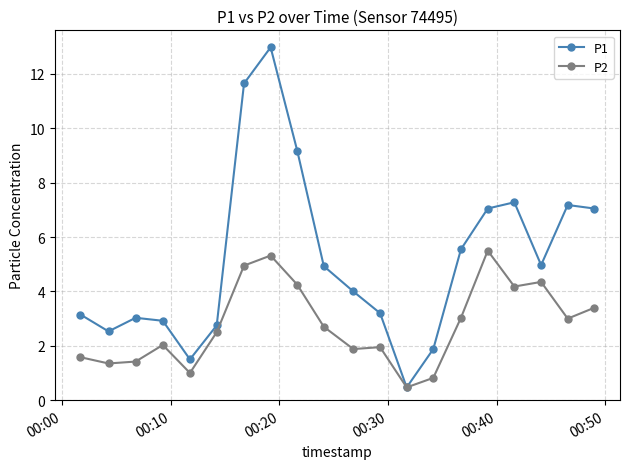

Rank the series by their maximum value, from lowest to highest.

P2, P1